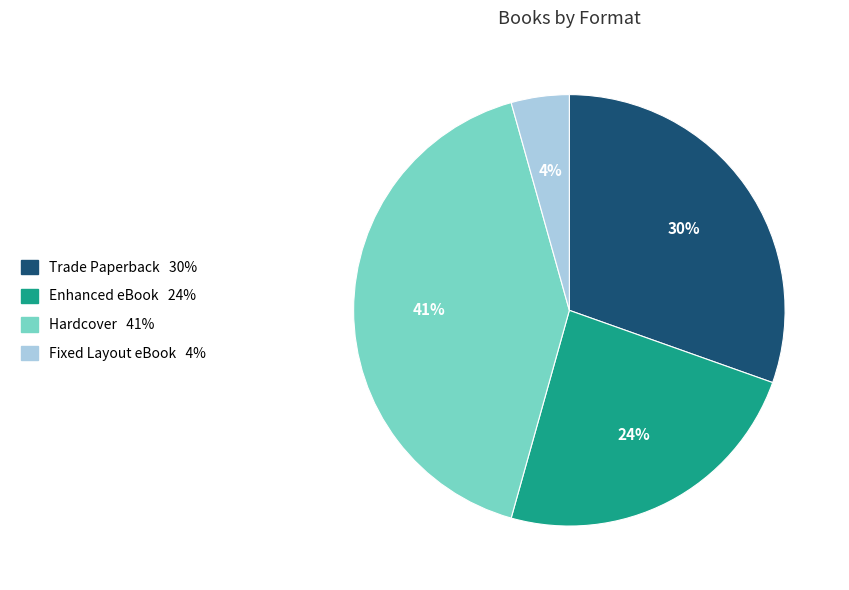

Is there any slice that represents more than half of the pie?

No